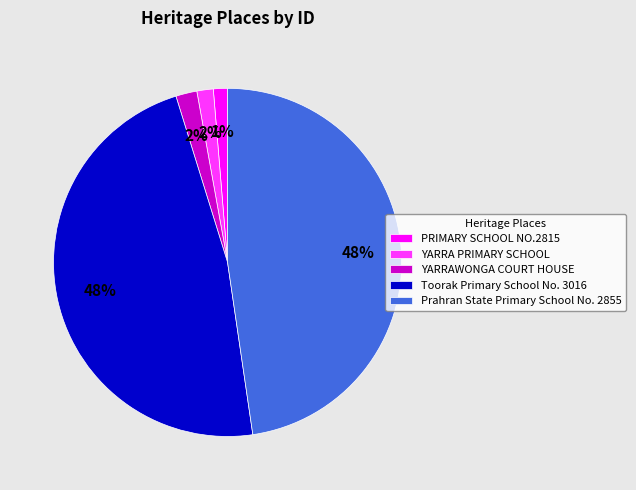

Does PRIMARY SCHOOL NO.2815 account for over 50% of the chart?

No